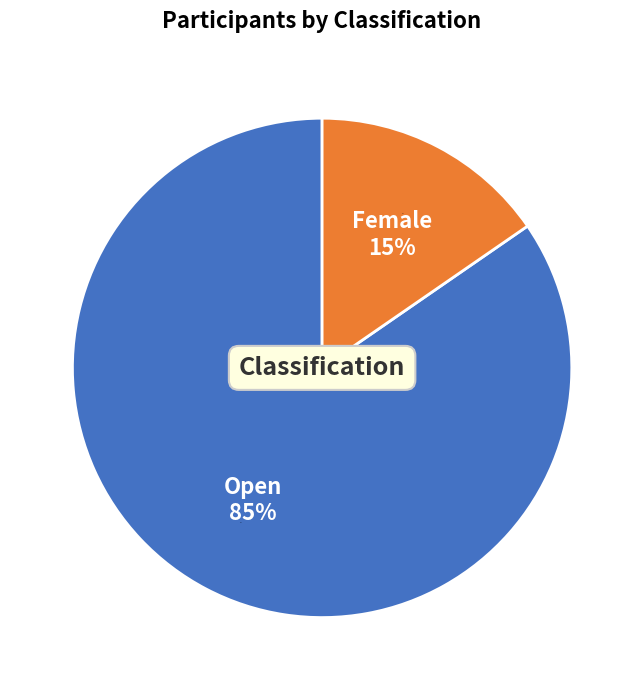

To the nearest percent, what is the average slice percentage?

50%